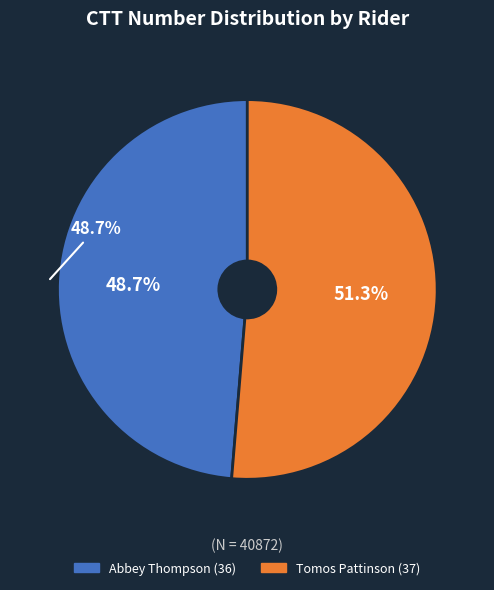

To the nearest percent, what is the average slice percentage?

50%